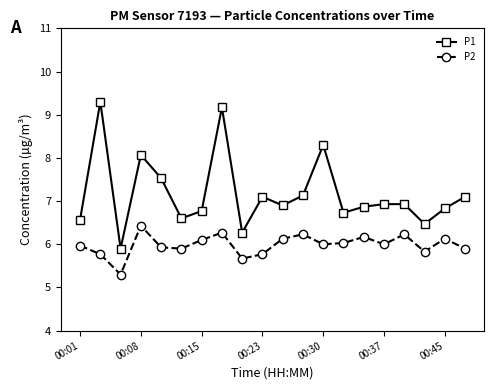

How many values in the P1 series exceed 6?

19